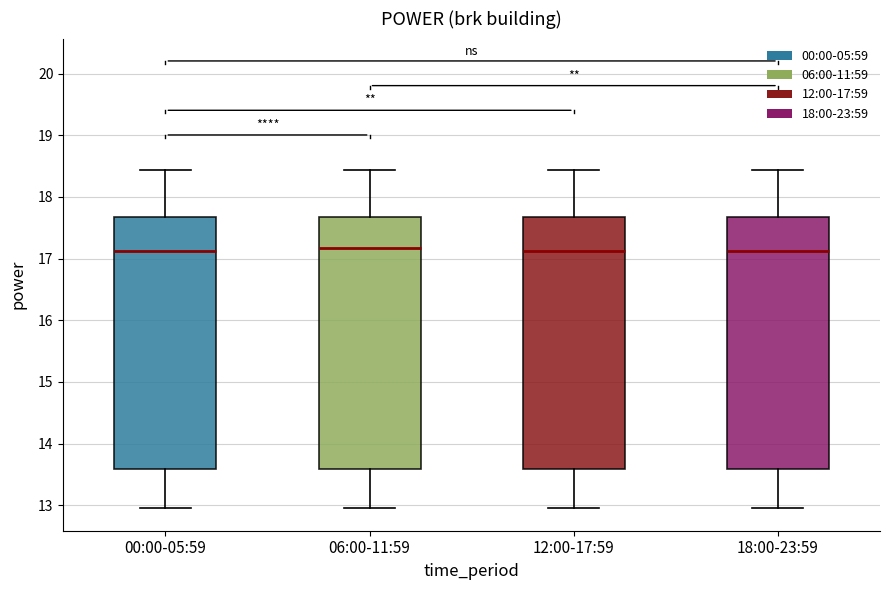

Where is the lower edge of the box for 18:00-23:59 on the y-axis? The values are not printed on the chart, so give them approximately, as read against the axis.

13.6